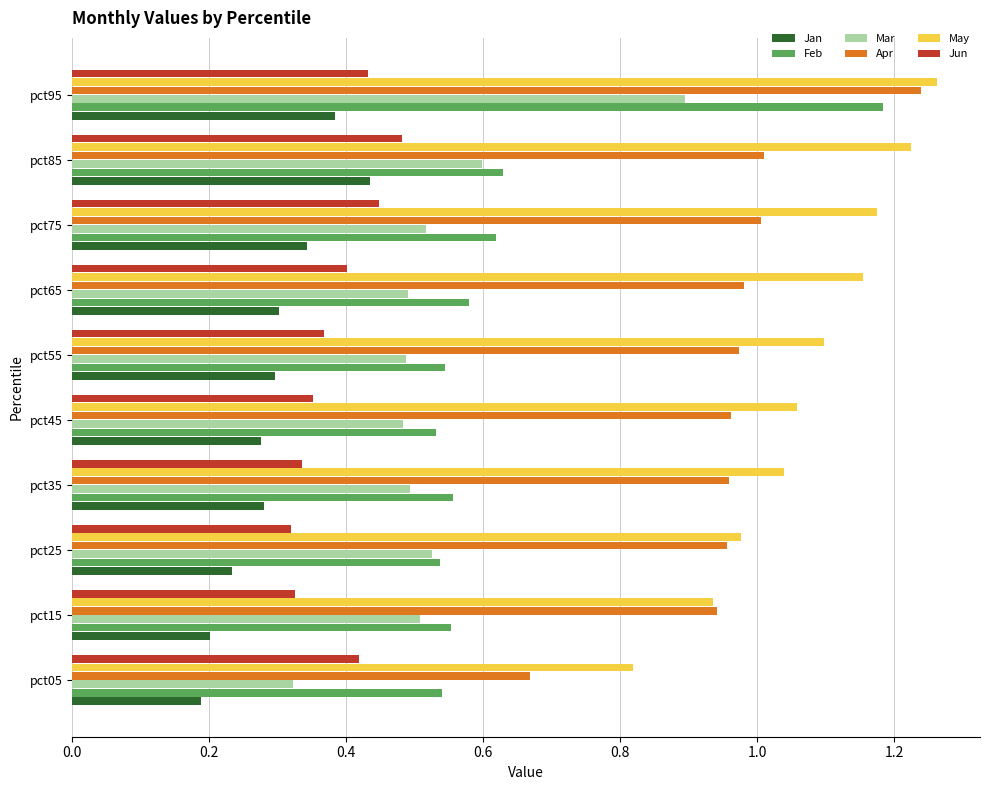

List the series in order of their peak value, lowest first.

Jan, Jun, Mar, Feb, Apr, May